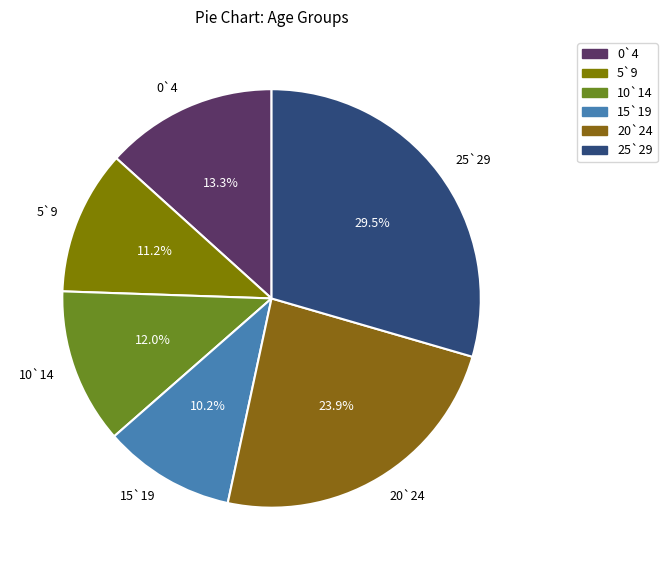

Rank the categories by value from lowest to highest.

15`19, 5`9, 10`14, 0`4, 20`24, 25`29